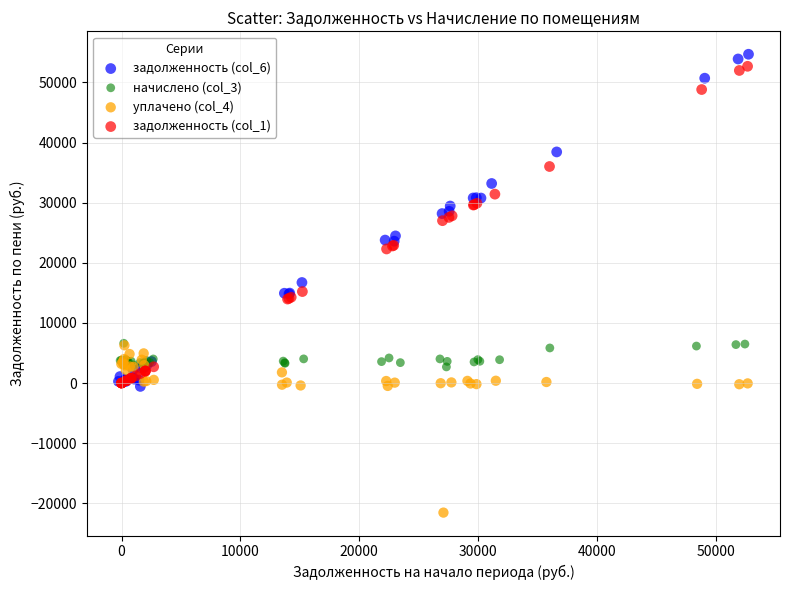

Which series contains the lowest Y value?

уплачено (col_4)